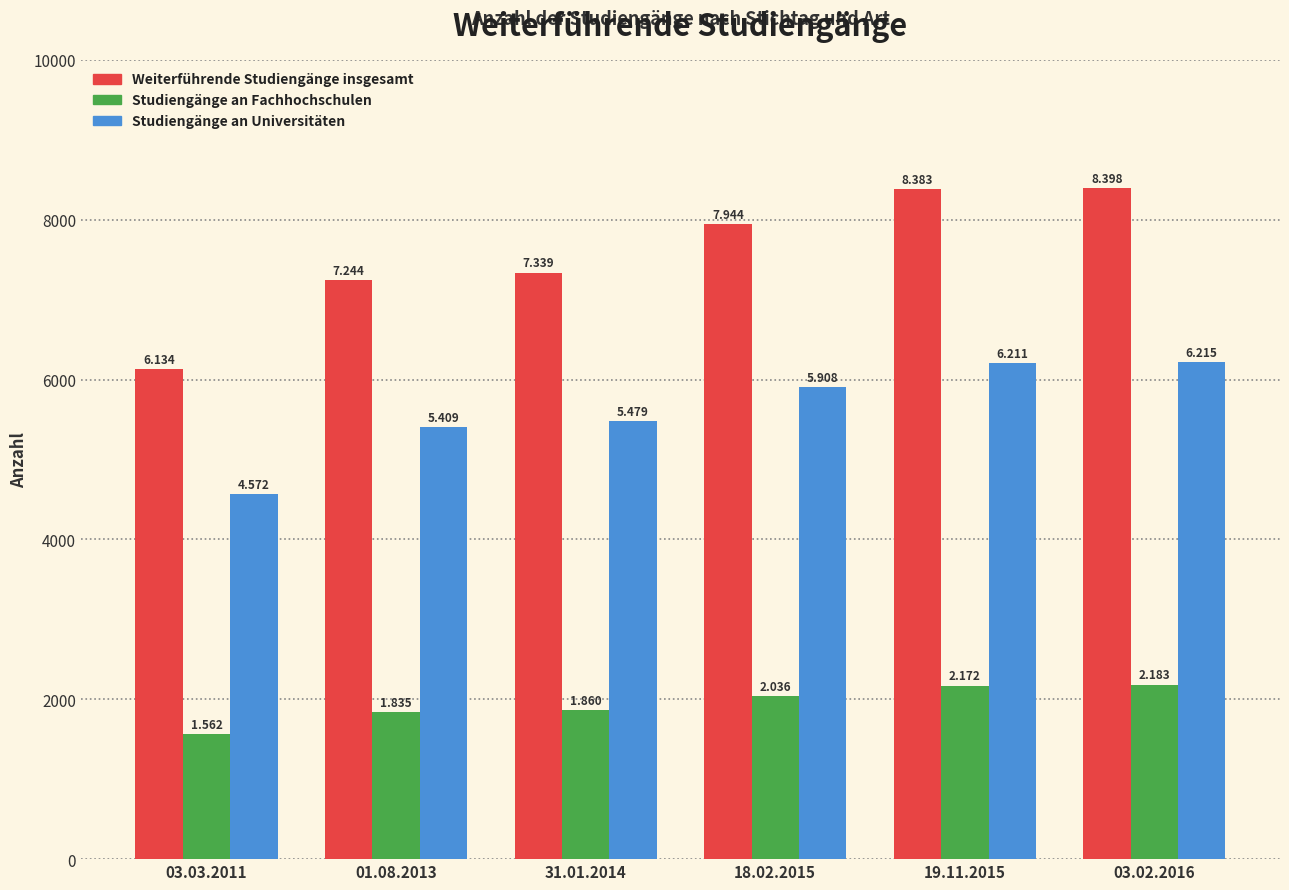

Which category has the lowest value across all series?

03.03.2011